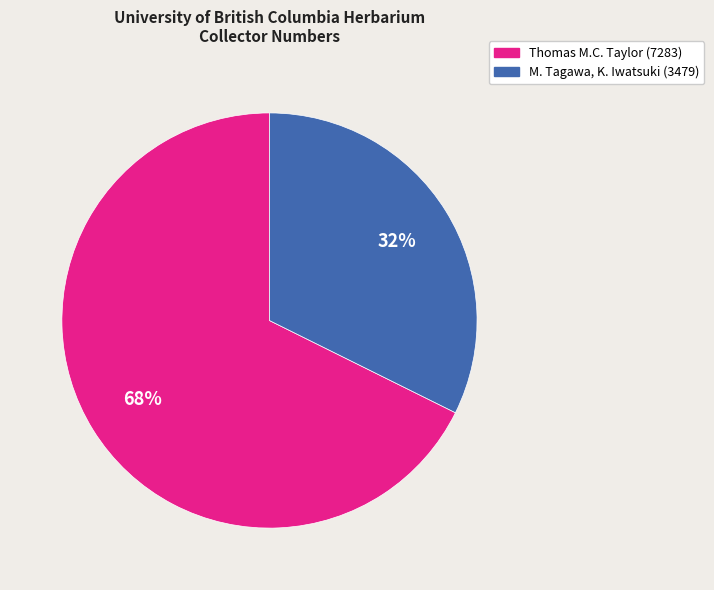

Which slice is the smallest?

M. Tagawa, K. Iwatsuki (3479)